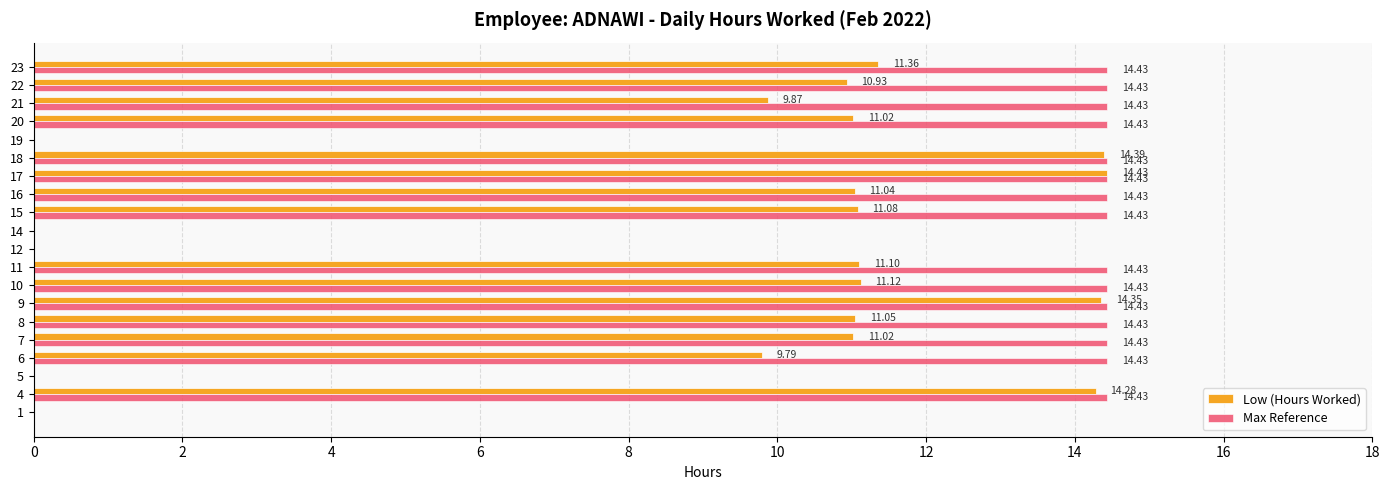

How many values in Max Reference are above zero?

15